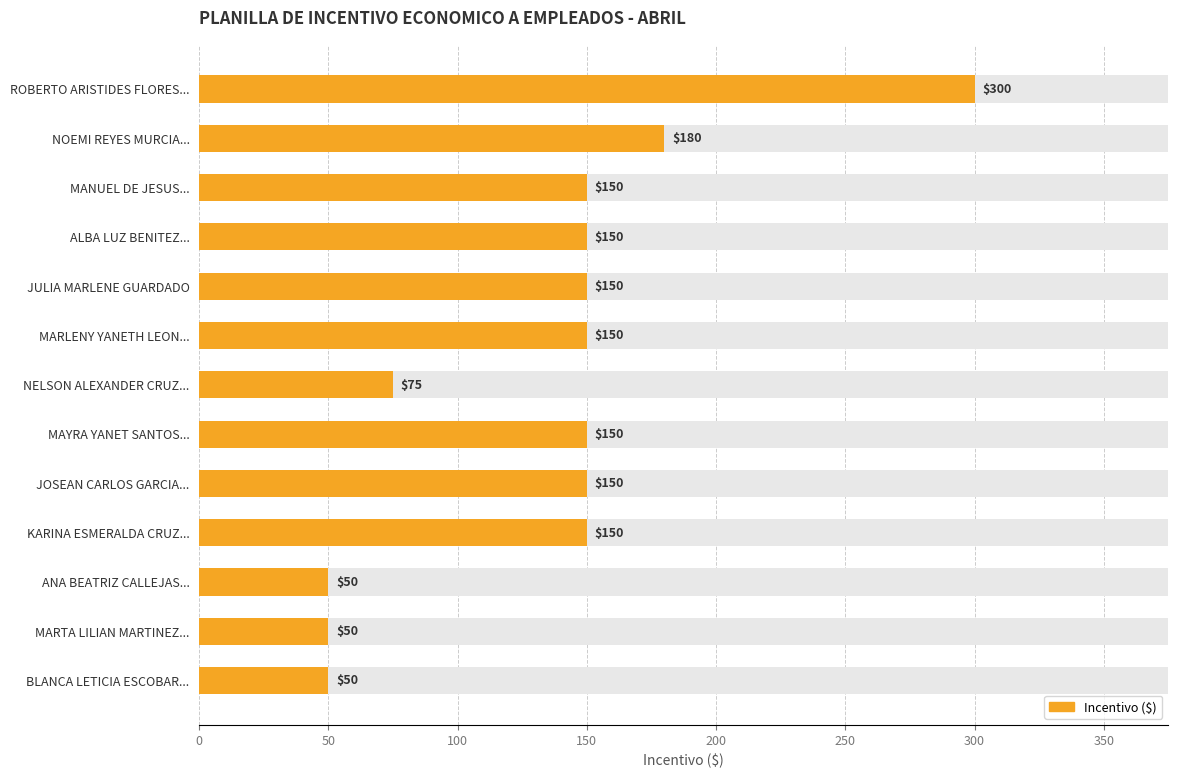

How many series are shown in this chart?

1